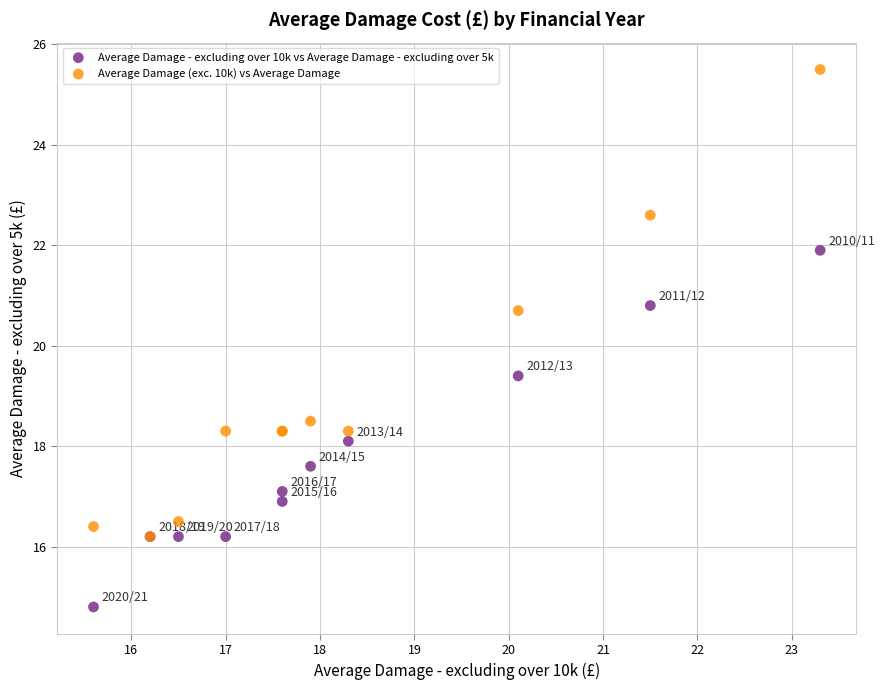

Which series reaches the minimum Y coordinate?

Average Damage - excluding over 10k vs Average Damage - excluding over 5k